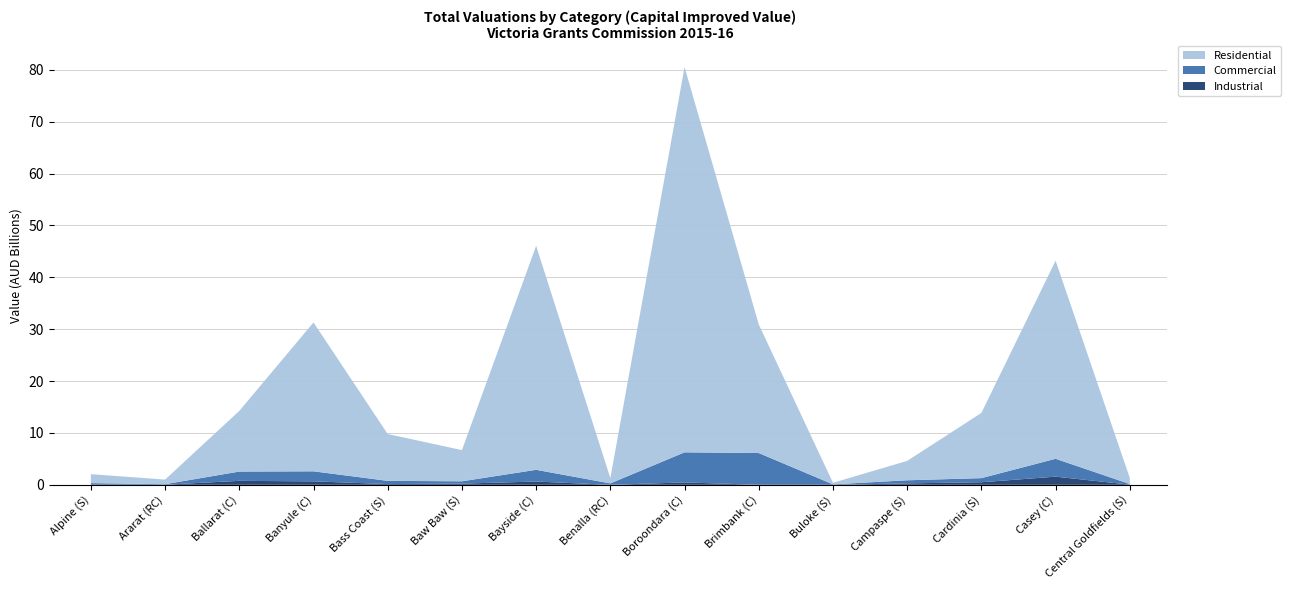

Reading right to left, what are all the values shown in this chart?

Residential: Central Goldfields (S)=1159647000	Casey (C)=38193845000	Cardinia (S)=12575523000	Campaspe (S)=3741713300	Buloke (S)=305989600	Brimbank (C)=24802169000	Boroondara (C)=74279499000	Benalla (RC)=1031358000	Bayside (C)=43182490000	Baw Baw (S)=6020743000	Bass Coast (S)=9027597600	Banyule (C)=28704310000	Ballarat (C)=11692761500	Ararat (RC)=888533800	Alpine (S)=1731036200
Commercial: Central Goldfields (S)=117892000	Casey (C)=3449298500	Cardinia (S)=790610000	Campaspe (S)=596917400	Buloke (S)=83888100	Brimbank (C)=6122200700	Boroondara (C)=5800786600	Benalla (RC)=269840000	Bayside (C)=2263700000	Baw Baw (S)=444877000	Bass Coast (S)=620538300	Banyule (C)=1937487800	Ballarat (C)=1789456800	Ararat (RC)=98350300	Alpine (S)=322450000
Industrial: Central Goldfields (S)=28284000	Casey (C)=1569849395	Cardinia (S)=492187000	Campaspe (S)=272319600	Buloke (S)=0	Brimbank (C)=0	Boroondara (C)=458741000	Benalla (RC)=0	Bayside (C)=625187000	Baw Baw (S)=228574000	Bass Coast (S)=138789900	Banyule (C)=662656800	Ballarat (C)=762099000	Ararat (RC)=19030600	Alpine (S)=0